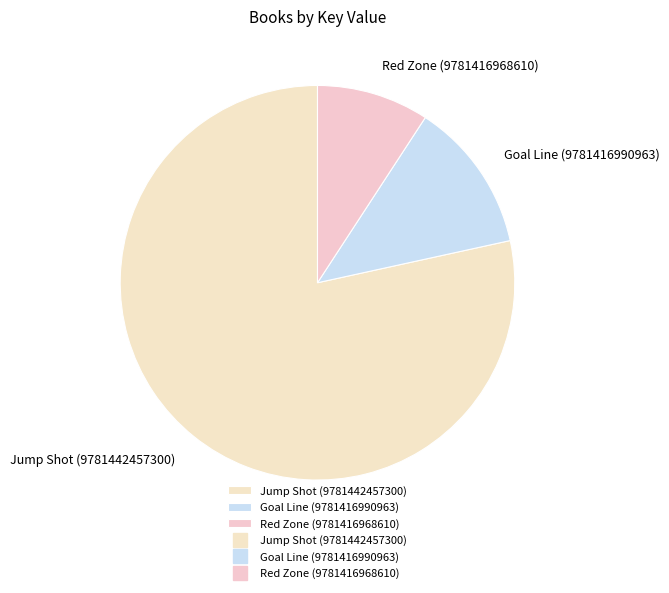

What is the majority slice?

Jump Shot (9781442457300)